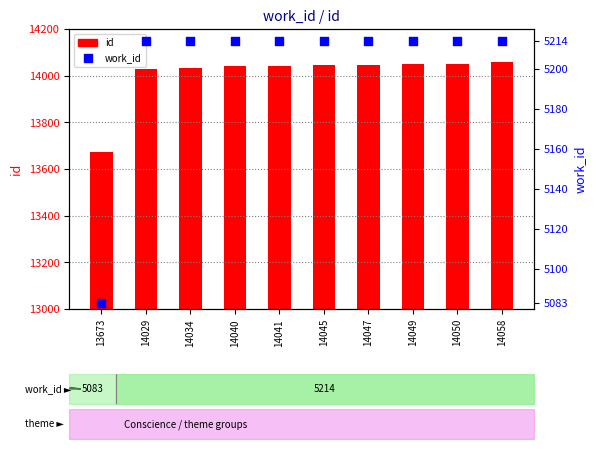

At which category is the sum across all series the highest?

14058